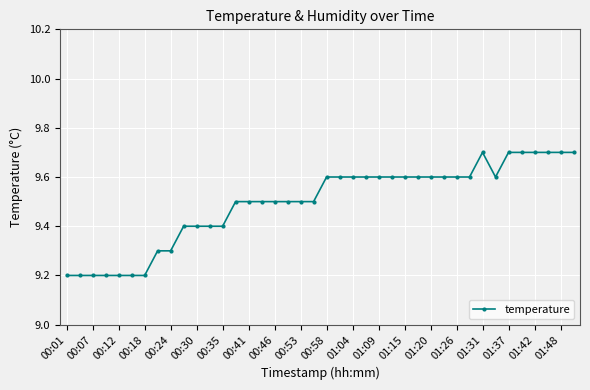

What is the difference between the maximum and second lowest values?

0.5